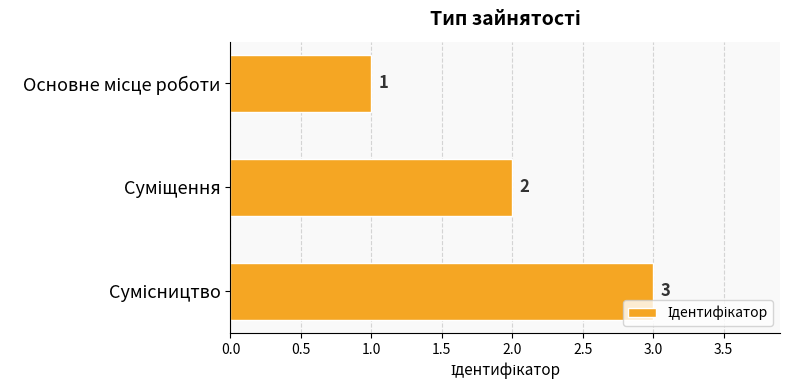

What is the maximum value shown in the chart?

3